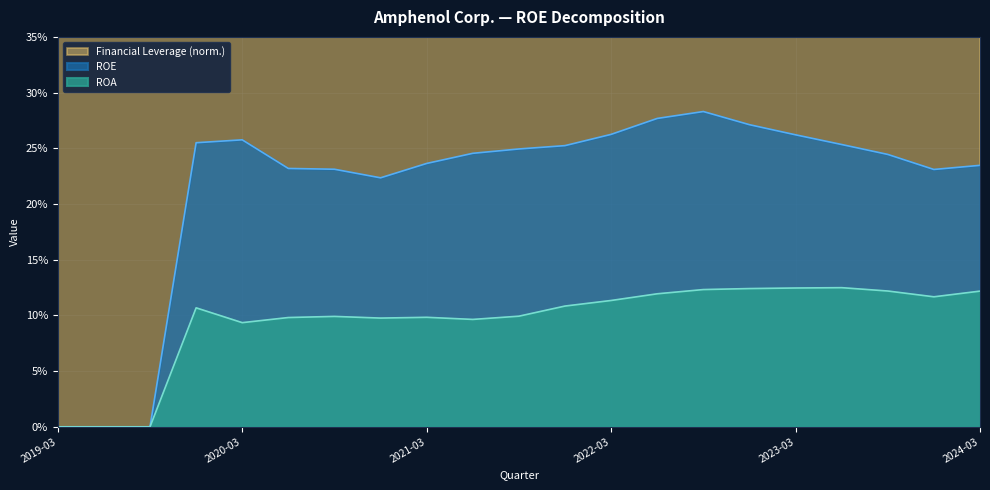

Is the value of Financial Leverage at 2023-06-30 greater than the value of ROA at 2020-09-30?

Yes